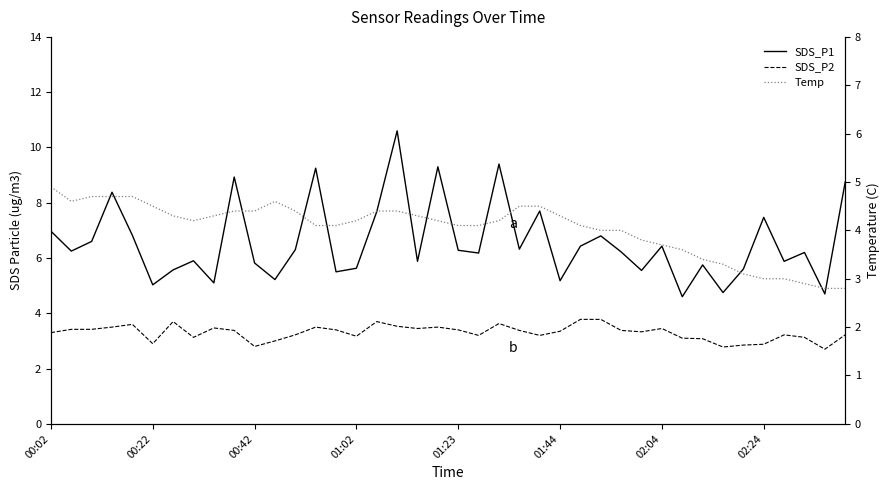

What is the label of the 1st point from the left?

00:02